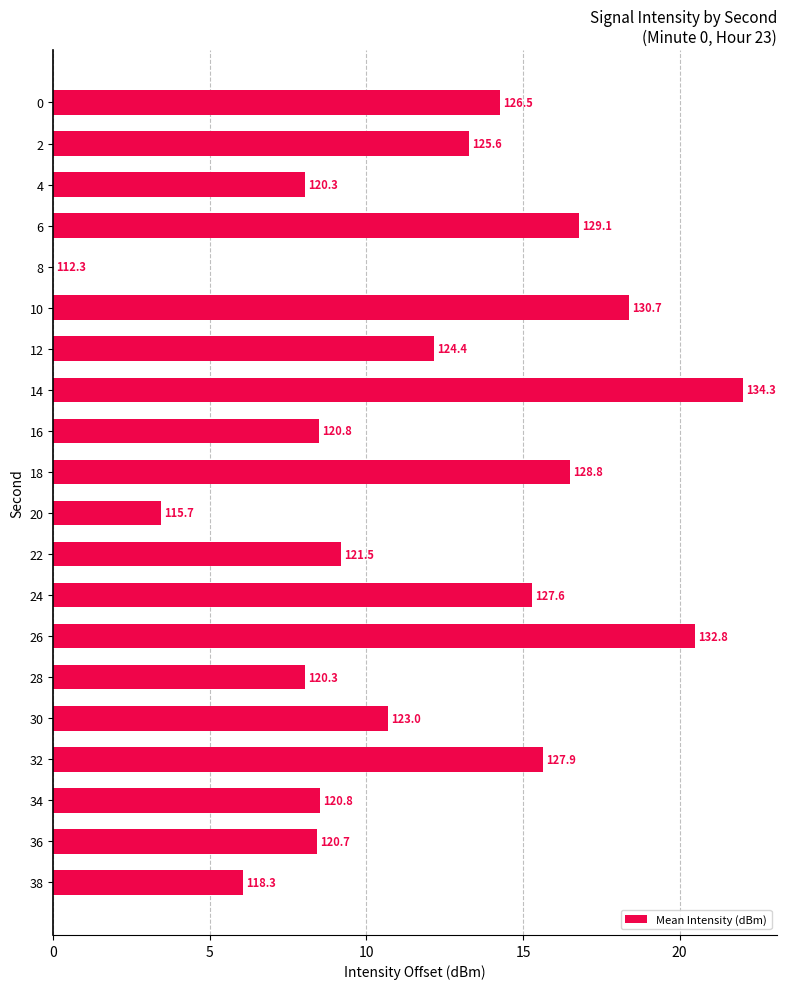

What is the sum of all values?

235.7